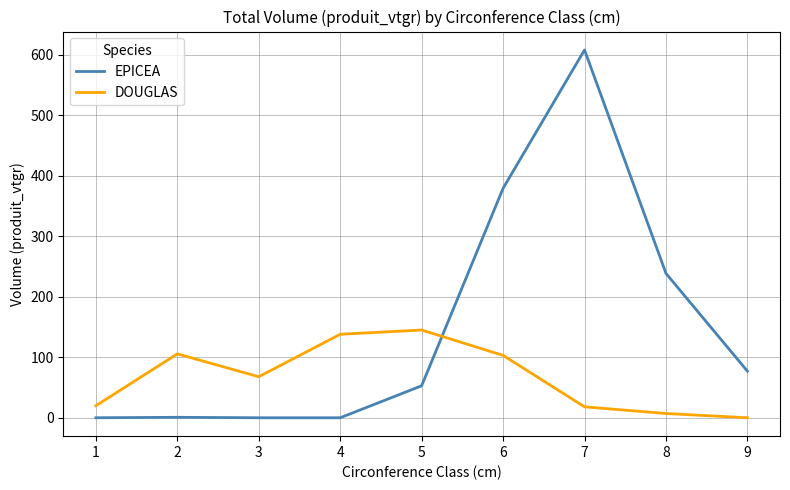

At which category is the sum across all series the highest?

7